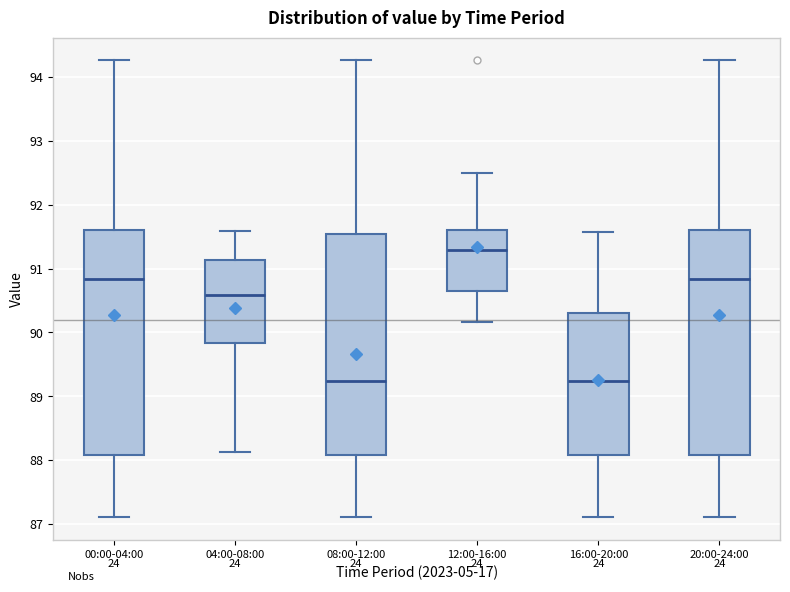

Which box's median line is the highest?

12:00-16:00